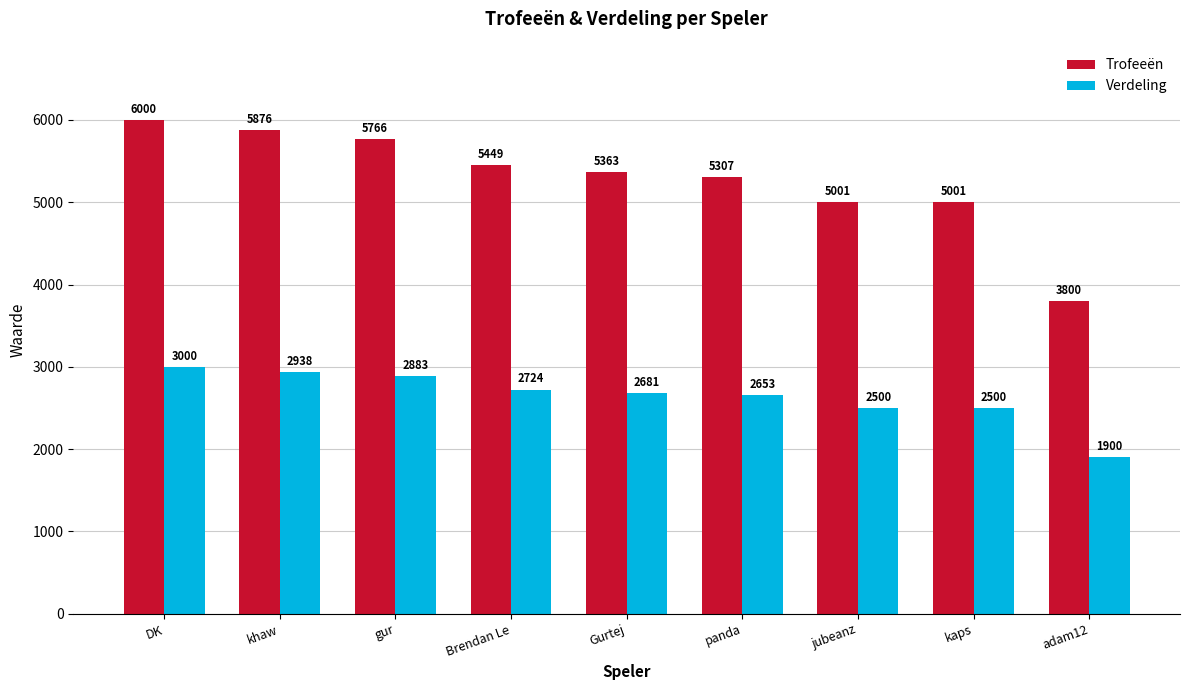

What is the greatest value displayed?

6000